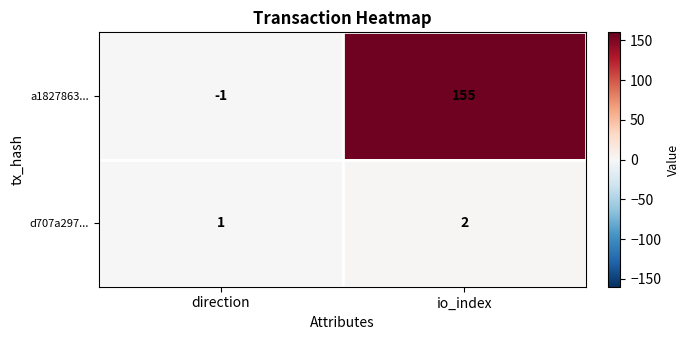

At which label is a1827863... closest to 77?

direction